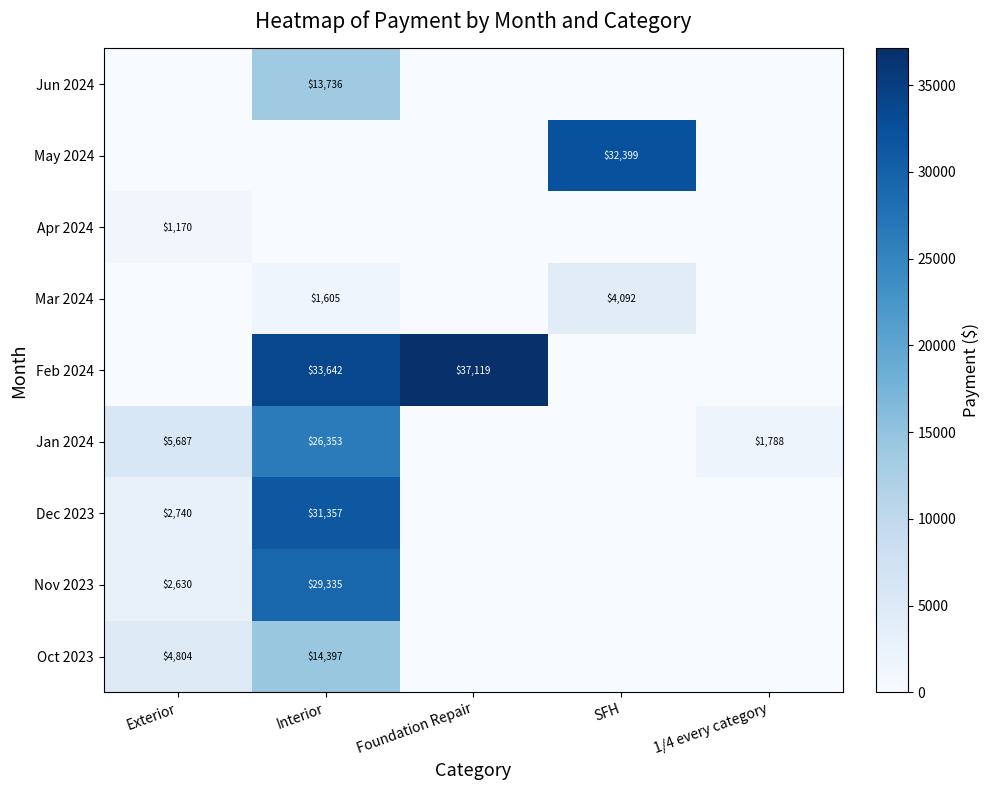

The Nov 2023 series shows 17914 at Interior. True or false?

False